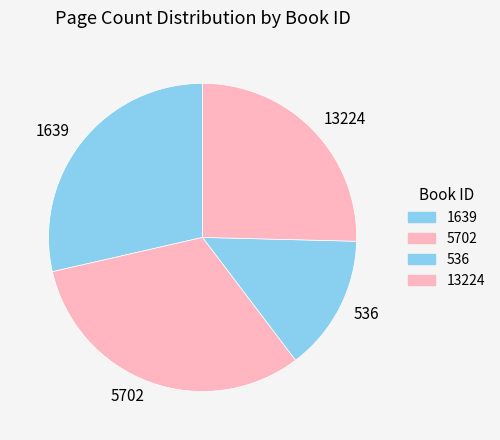

Which slice is the largest?

5702